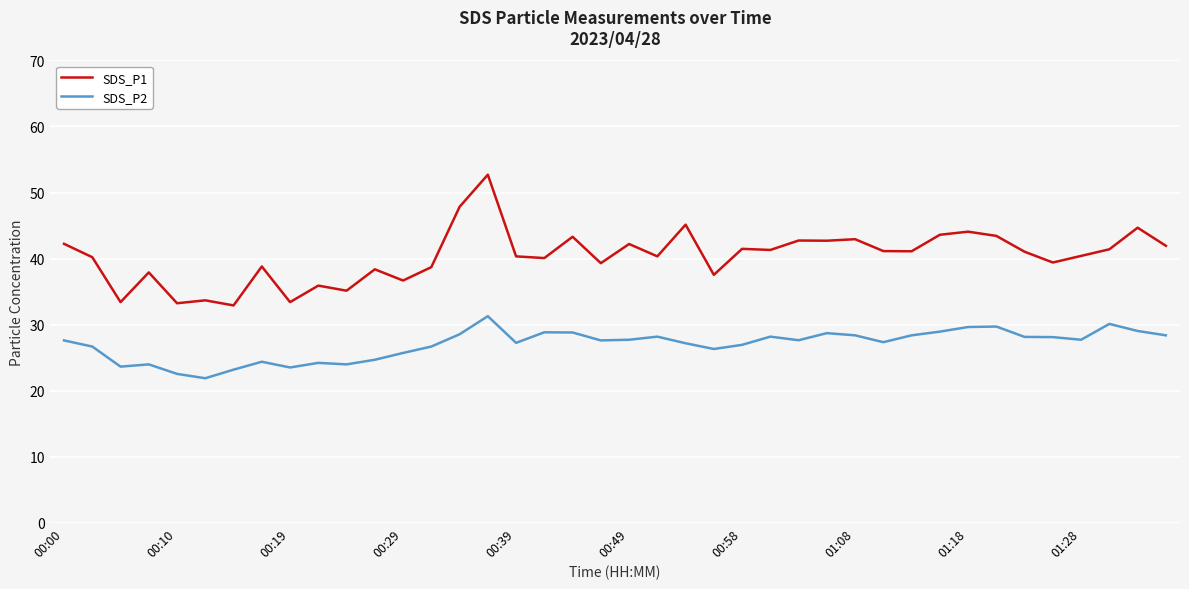

True or false: SDS_P1 and SDS_P2 intersect in this chart.

False